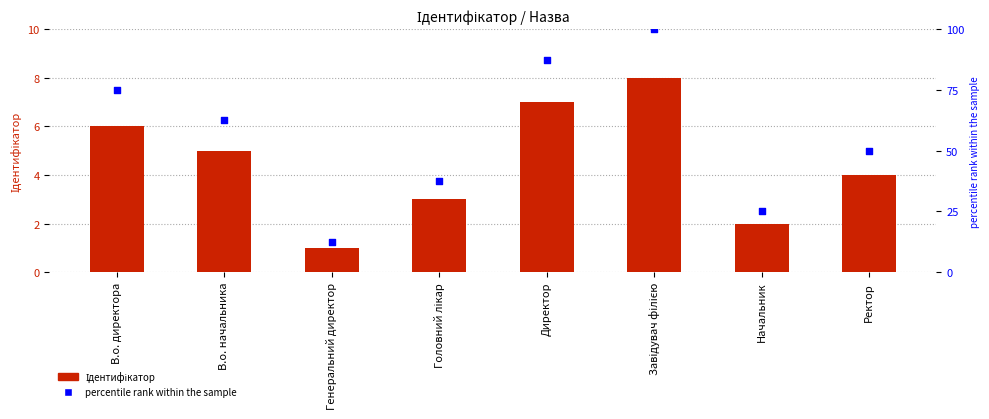

Which series contains the highest Y value?

percentile rank within the sample